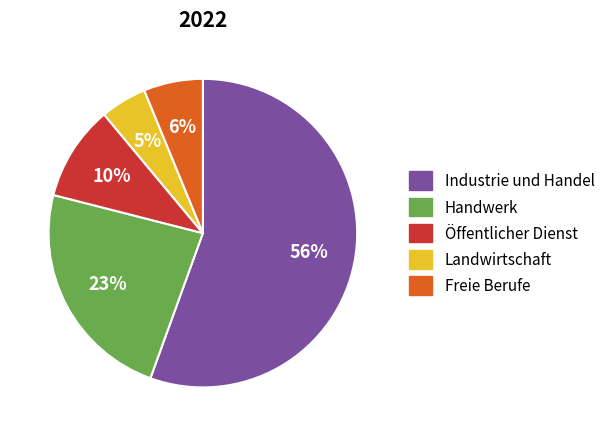

True or false: Industrie und Handel accounts for 62% of the total.

False